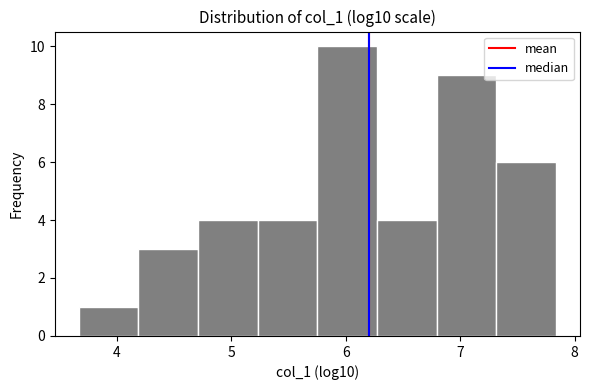

Reading left to right, list every bar in this chart as the range it spans on the x-axis followed by its height. Neither the bar edges nor the heights are printed on the chart, so give them approximately, as read against the axes.

3.7 to 4.2: 1
4.2 to 4.7: 3
4.7 to 5.2: 4
5.2 to 5.8: 4
5.8 to 6.3: 10
6.3 to 6.8: 4
6.8 to 7.3: 9
7.3 to 7.8: 6